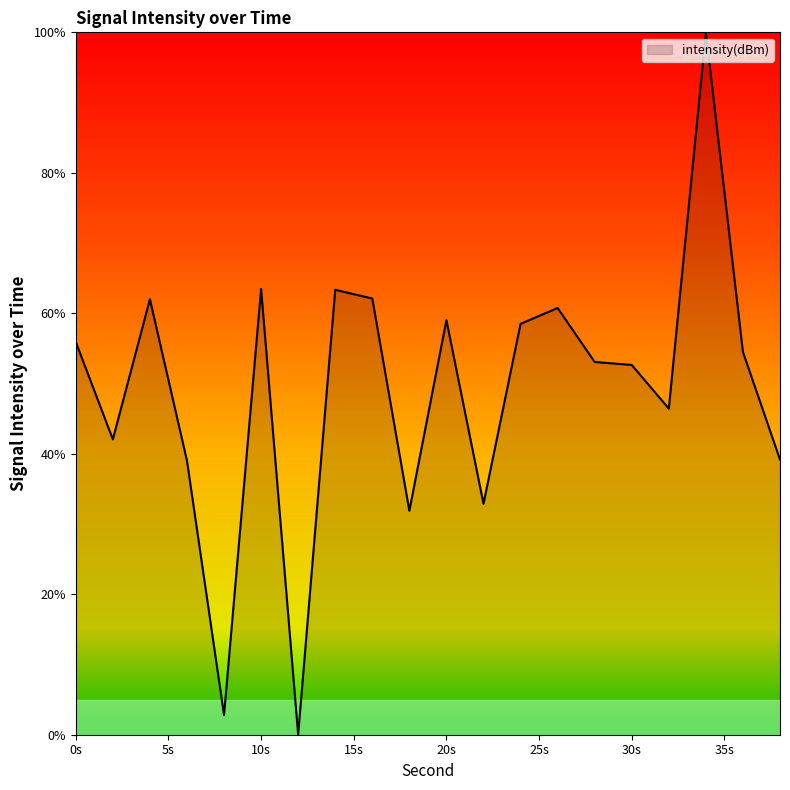

What is the maximum value shown in the chart?

100.0